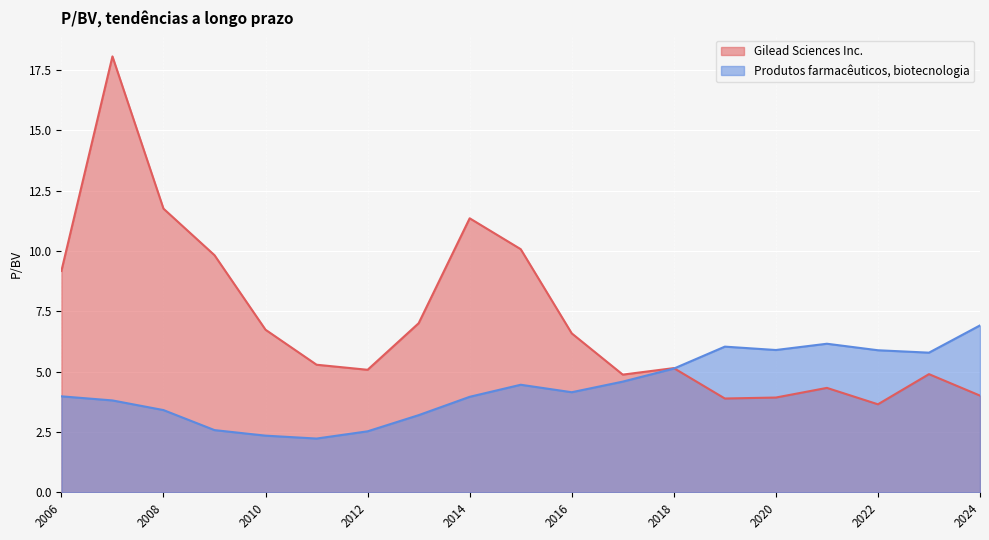

What is the spread (max minus min) of values at 2016?

2.4